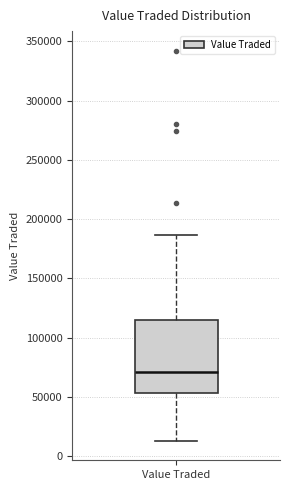

Where does the lower whisker of the box for Value Traded end on the y-axis? The values are not printed on the chart, so give them approximately, as read against the axis.

15000